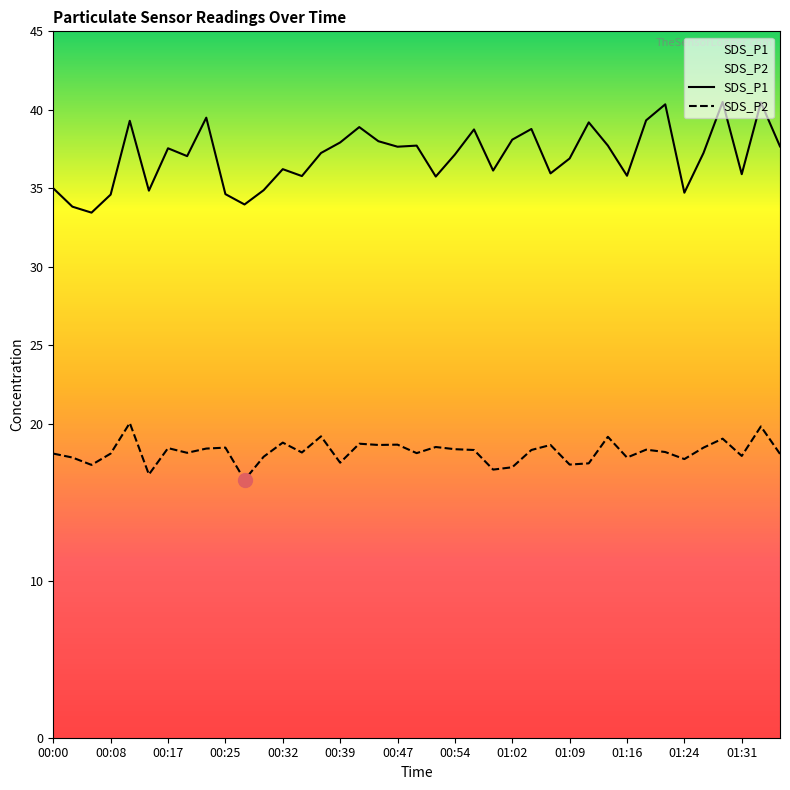

What is the total value across all series at 00:08?

52.7